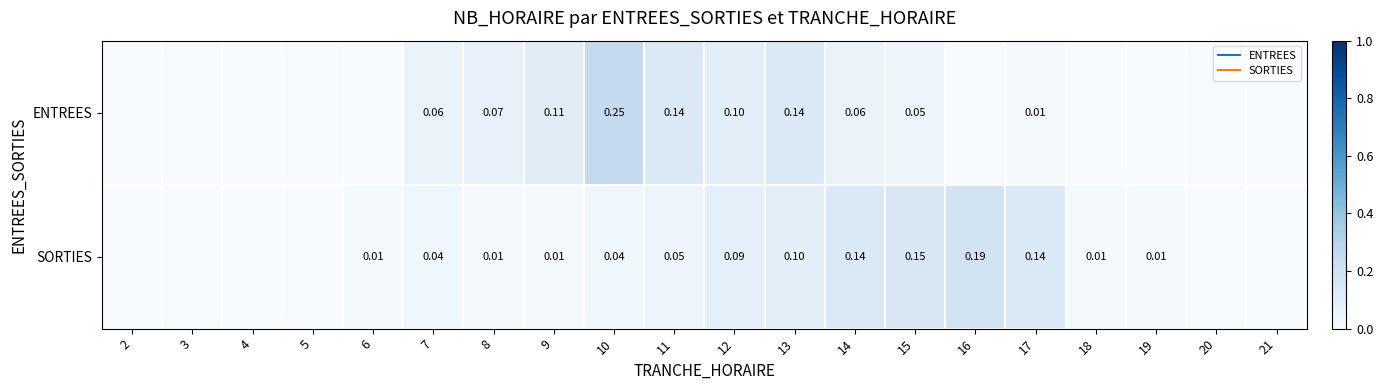

Rank the series by their maximum value, from highest to lowest.

ENTREES, SORTIES